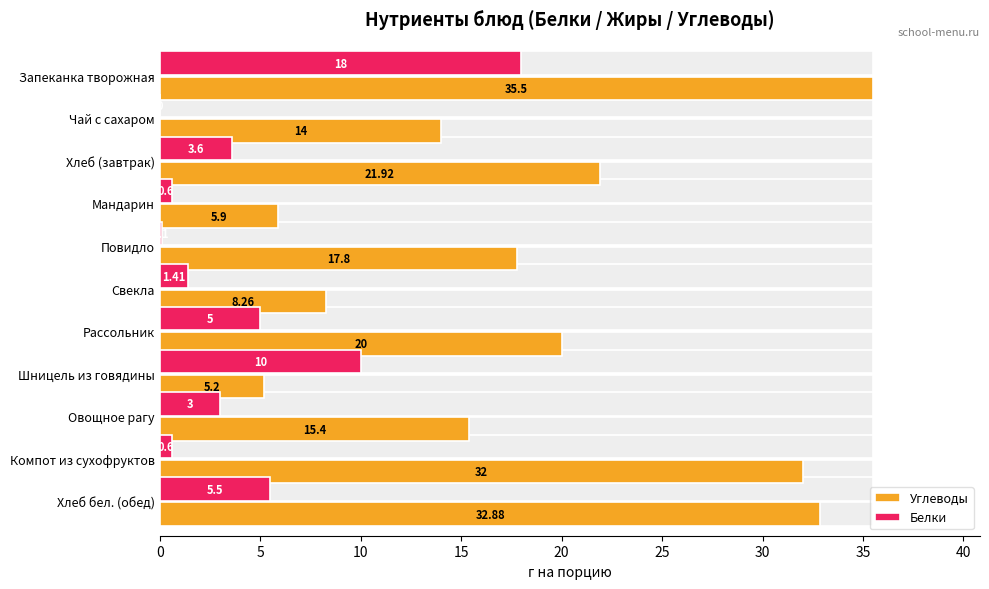

What are all the series names shown in the legend?

Углеводы, Белки